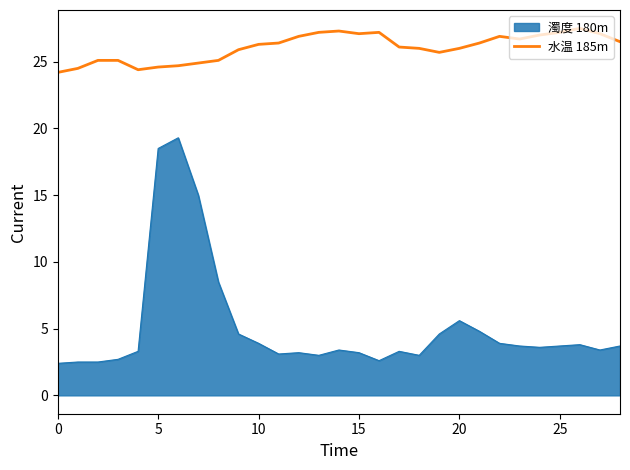

How many lines are shown in the chart?

2